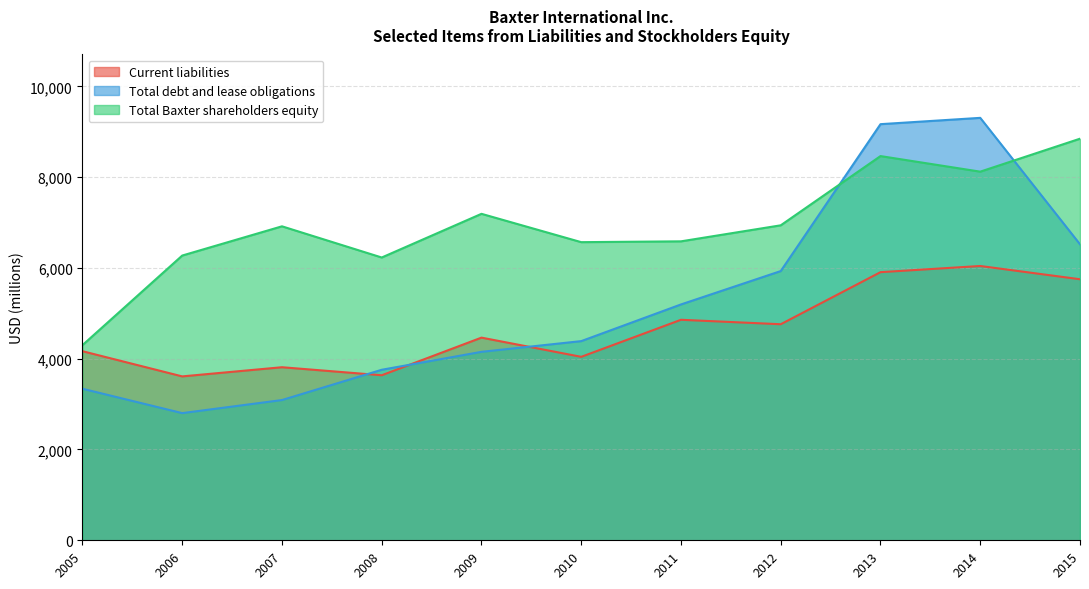

The Total debt and lease obligations series shows 8018 at 2012. True or false?

False